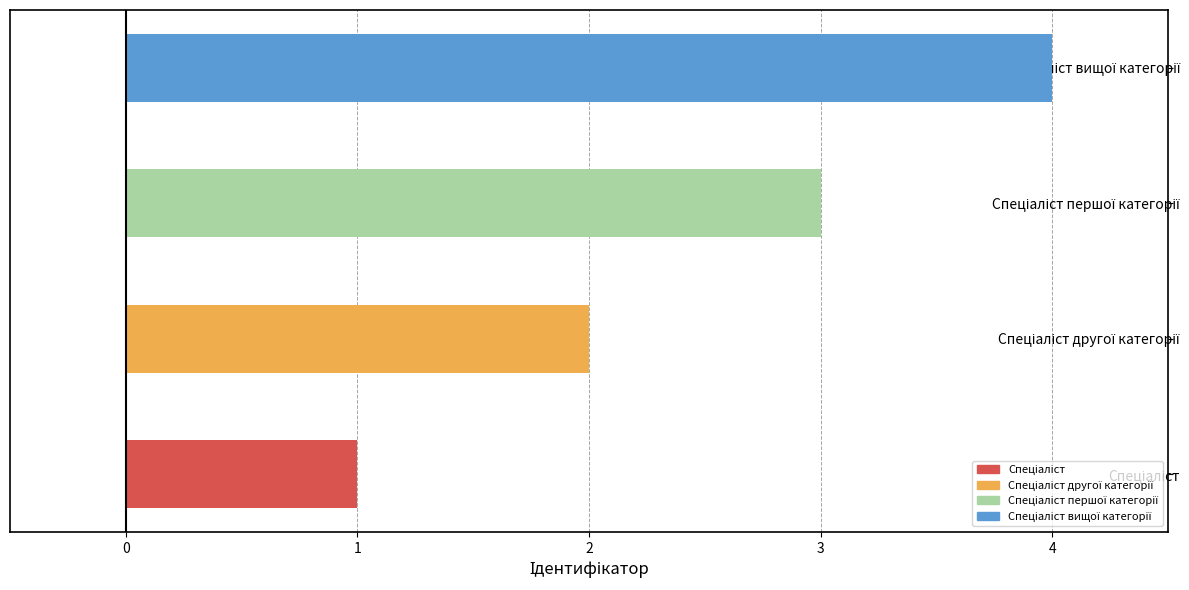

What is the sum of all values?

10